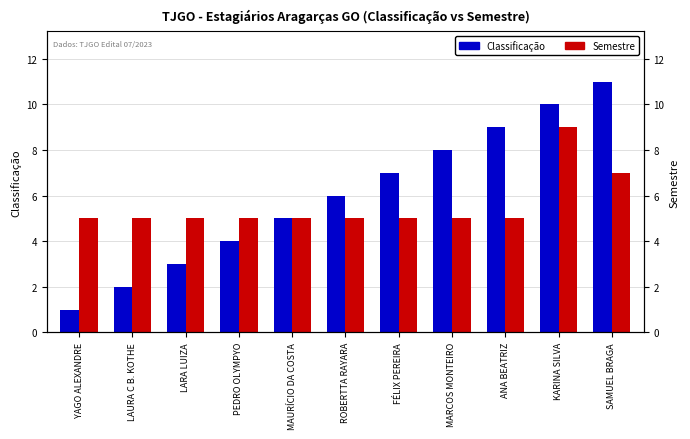

How many values in the Semestre series exceed 5?

2